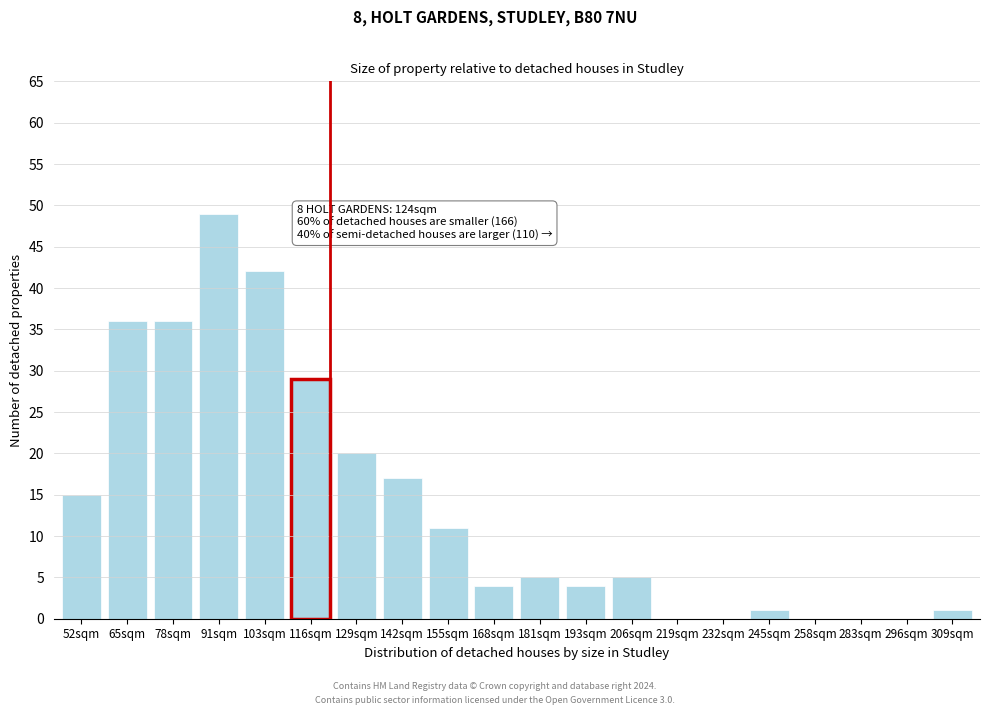

Reading right to left, what are all the values shown in this chart?

309sqm=1	296sqm=0	283sqm=0	258sqm=0	245sqm=1	232sqm=0	219sqm=0	206sqm=5	193sqm=4	181sqm=5	168sqm=4	155sqm=11	142sqm=17	129sqm=20	116sqm=29	103sqm=42	91sqm=49	78sqm=36	65sqm=36	52sqm=15